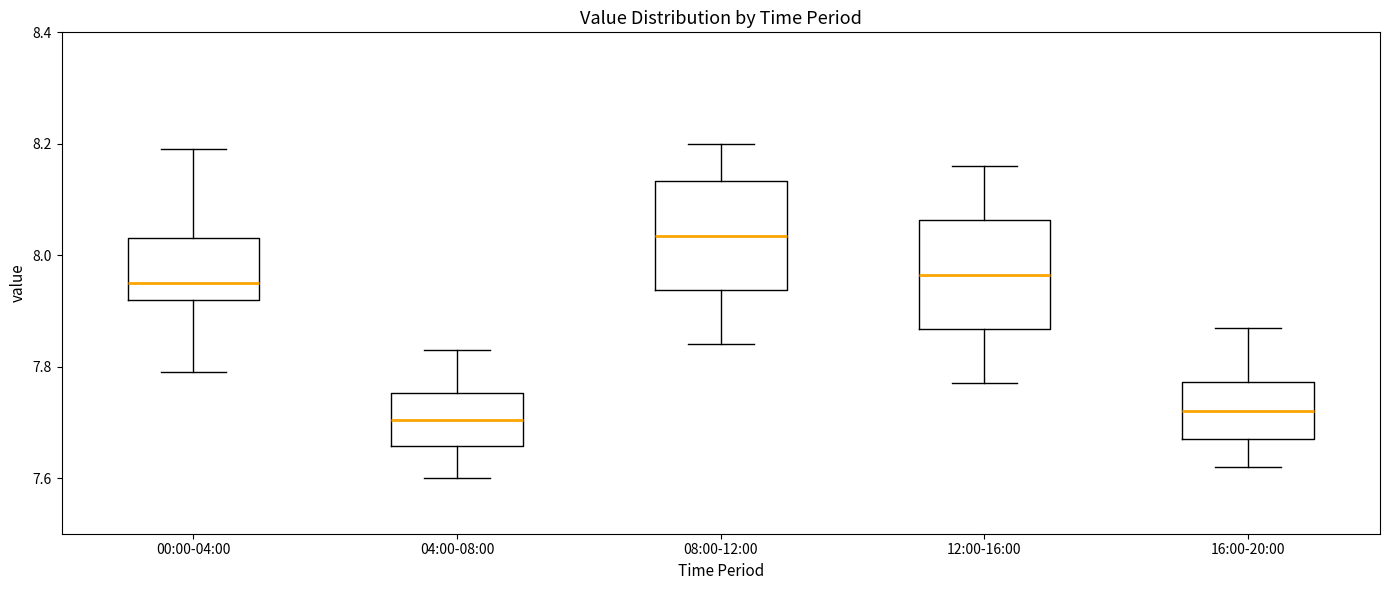

Reading left to right, read every box against the y-axis: the position of its median line, the range the box covers, and the ends of its whiskers. The values are not printed on the chart, so give them approximately, as read against the axis.

00:00-04:00: median 7.96, box 7.92 to 8.04, whiskers 7.80 to 8.20
04:00-08:00: median 7.70, box 7.66 to 7.76, whiskers 7.60 to 7.84
08:00-12:00: median 8.04, box 7.94 to 8.14, whiskers 7.84 to 8.20
12:00-16:00: median 7.96, box 7.86 to 8.06, whiskers 7.78 to 8.16
16:00-20:00: median 7.72, box 7.68 to 7.78, whiskers 7.62 to 7.88